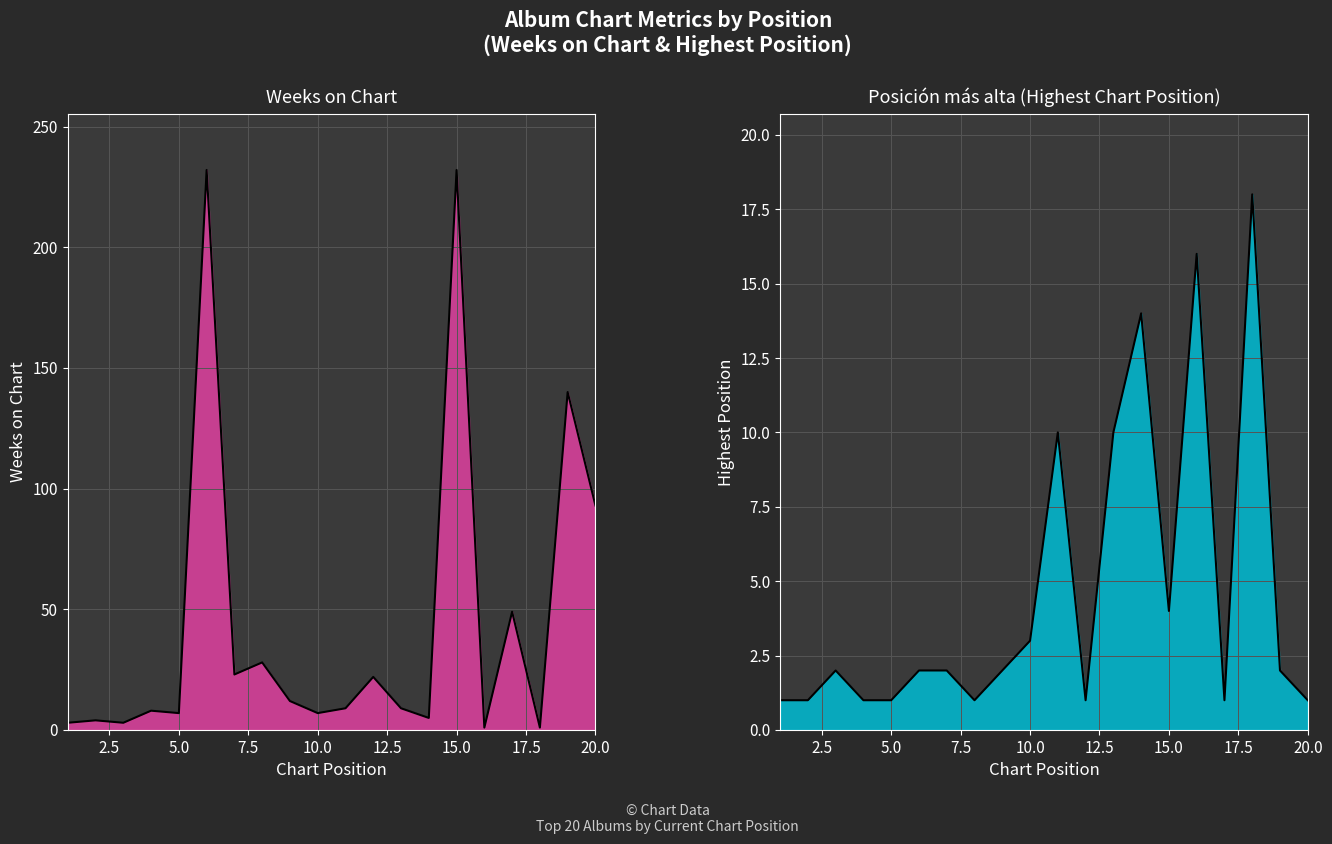

How many values in the Weeks on Chart line series are below 9?

9